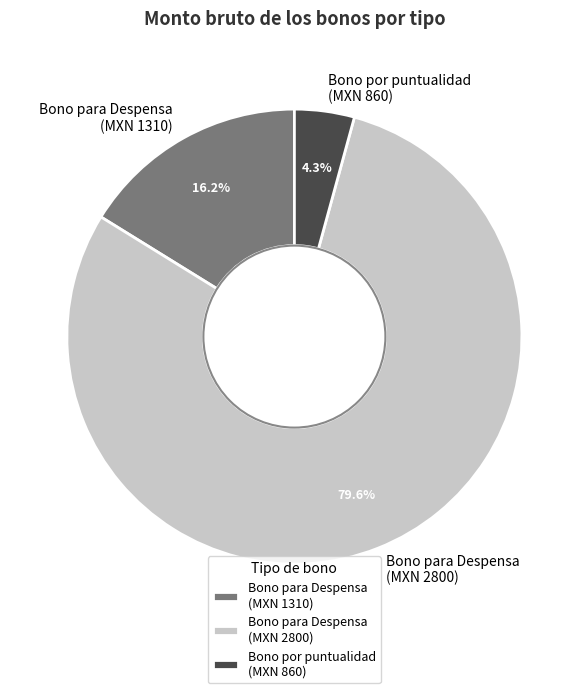

To the nearest percent, what is the average slice percentage?

33%